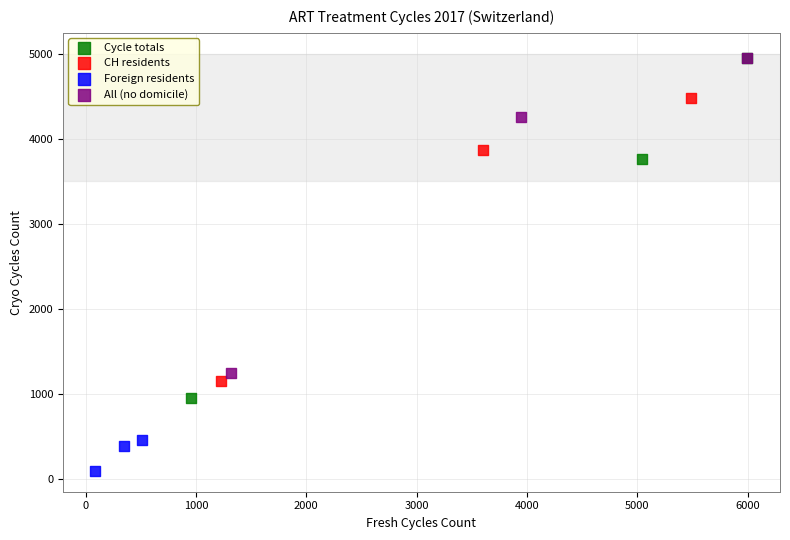

Which series contains the lowest Y value?

Foreign residents